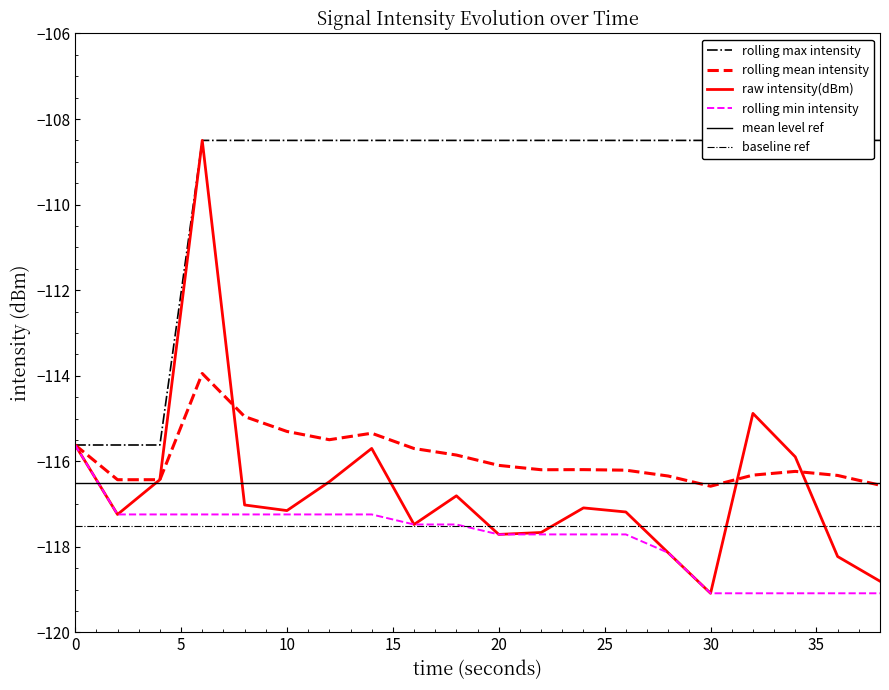

True or false: rolling_max and intensity(dBm) intersect in this chart.

False